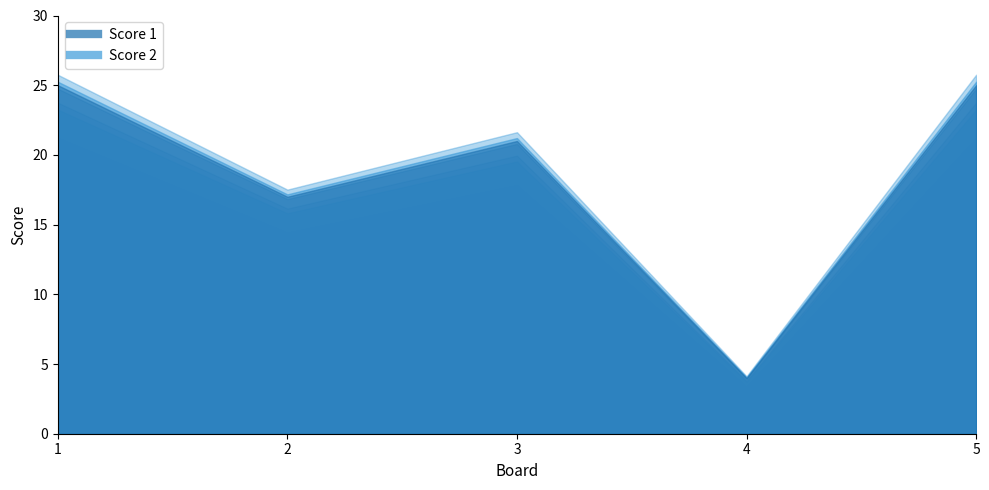

Reading right to left, extract all data points from this chart.

Score 1: 25	4	21	17	25
Score 2: 0	0	0	0	0